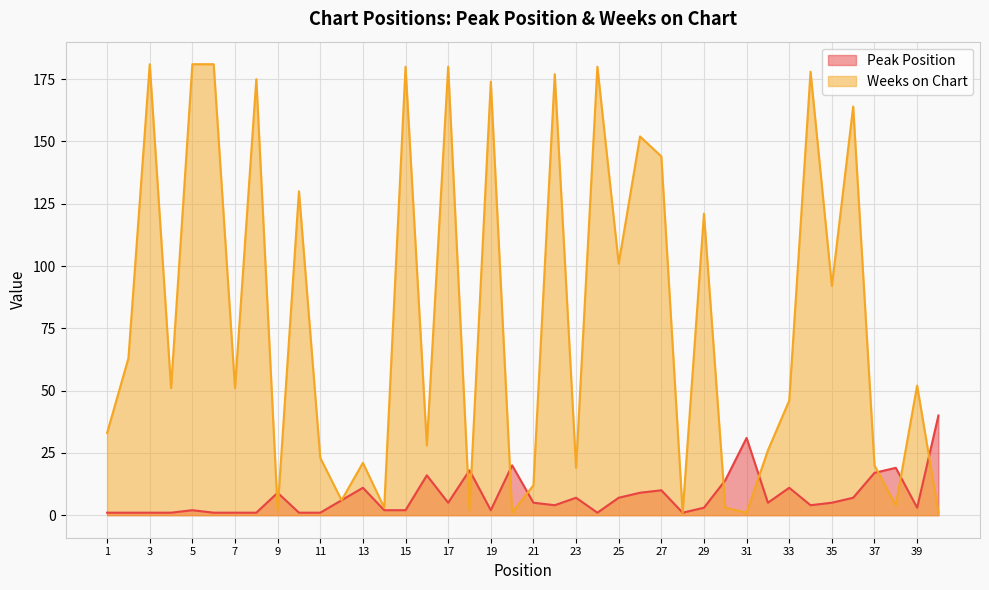

How many values in the Weeks on Chart series exceed 51?

19